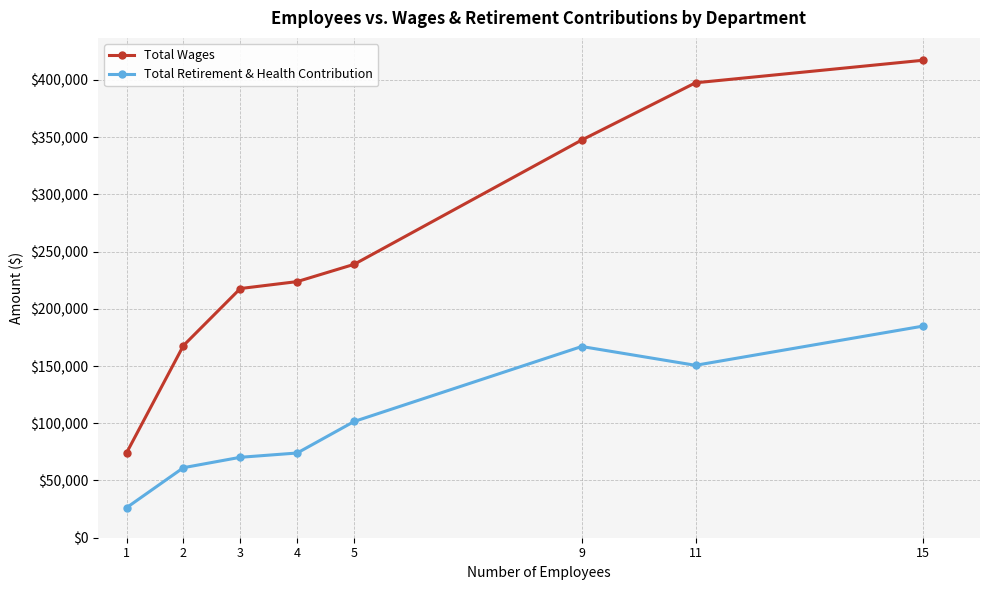

Where is the first local minimum for Total Retirement & Health Contribution?

11